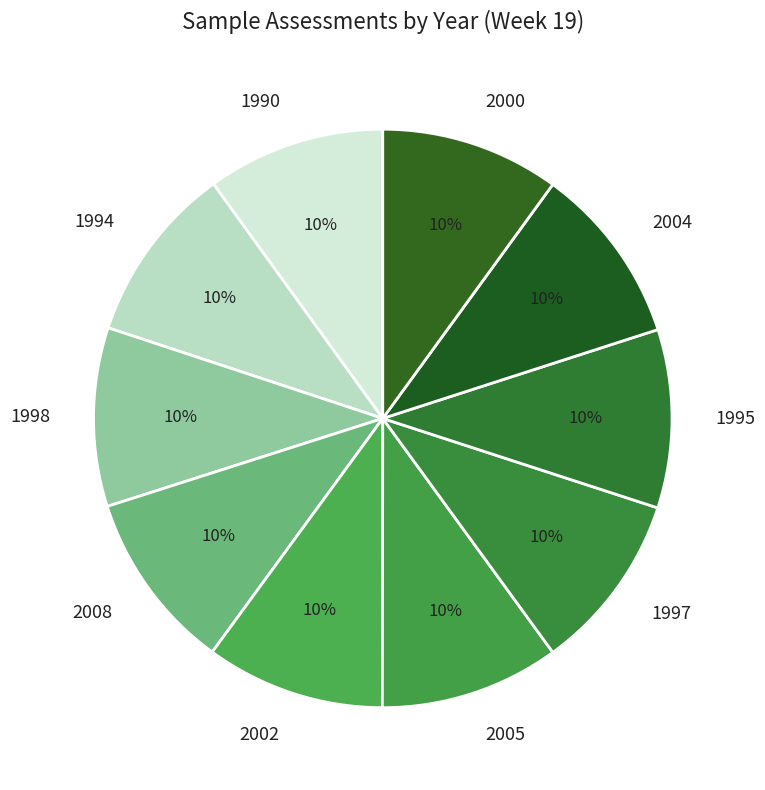

Is there any slice that represents more than half of the pie?

No